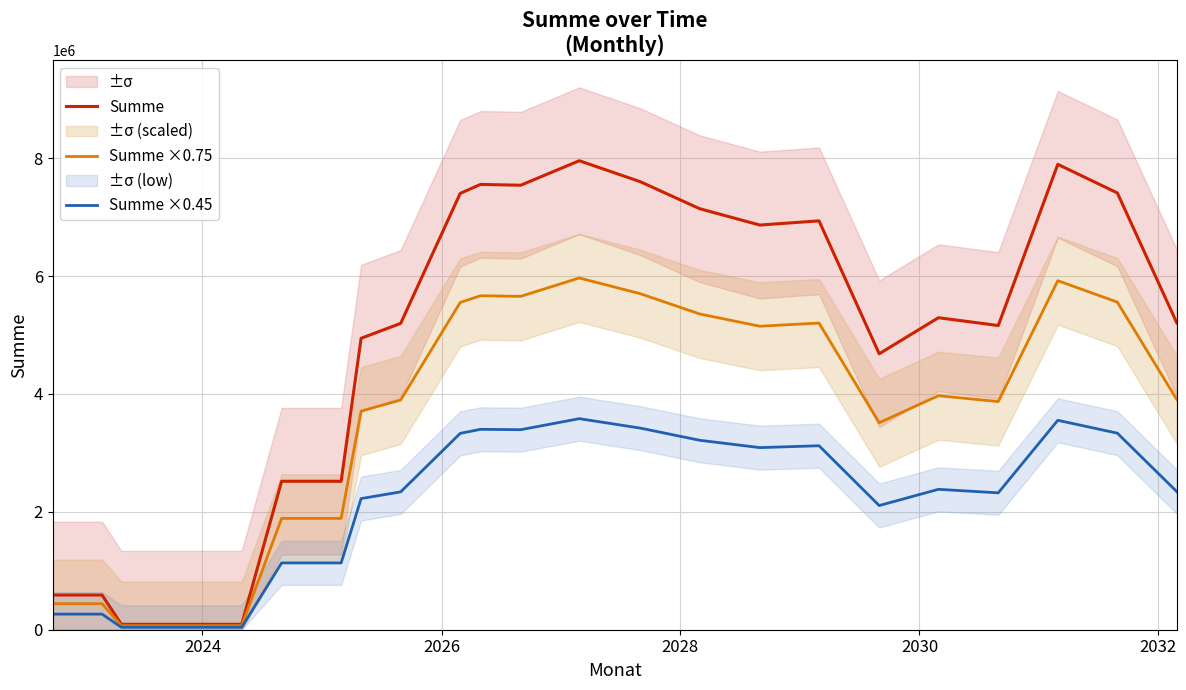

What is the sum of all Summe ×0.75 values?

83548295.3